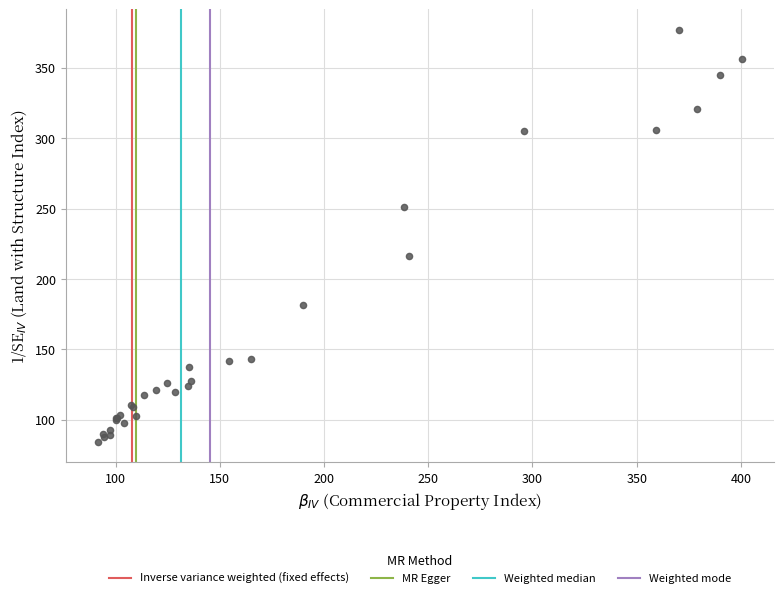

What Y value in the scatter plot is closest to 230?

216.1